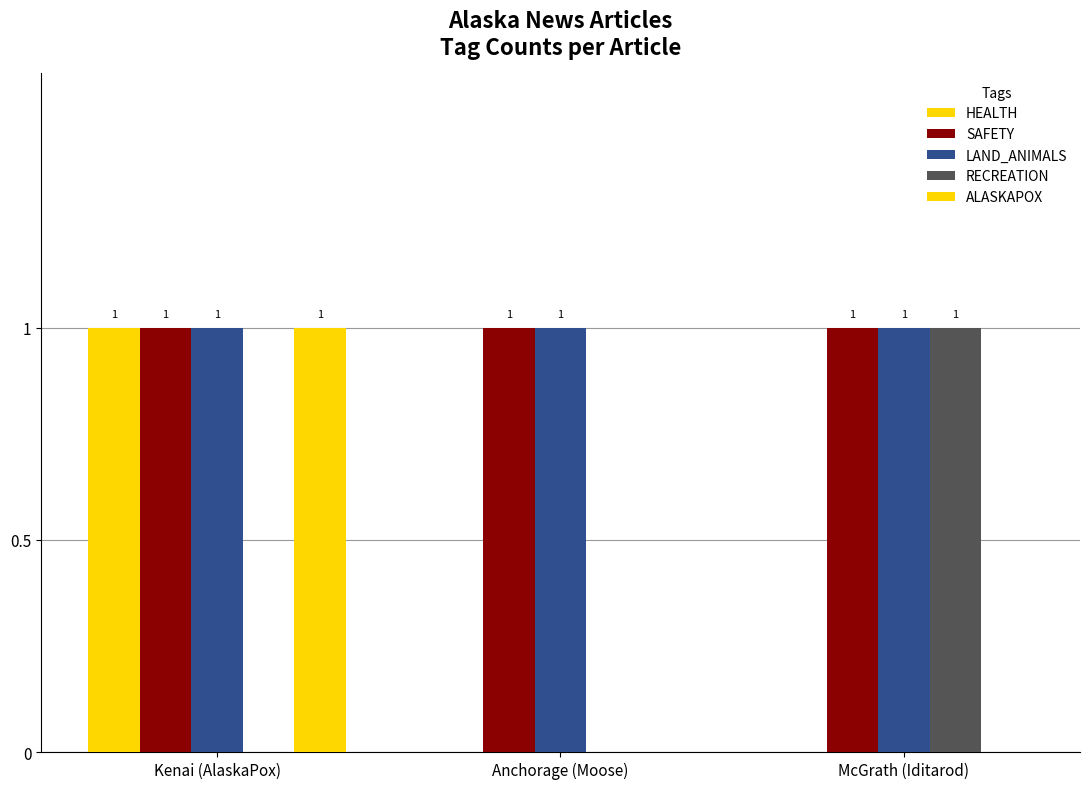

How many groups of bars are there?

3